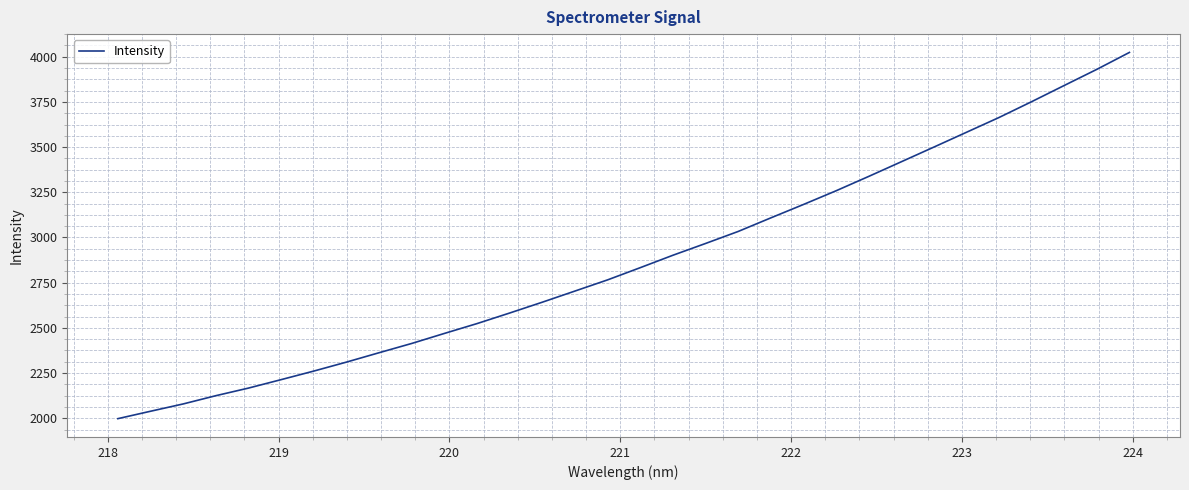

How many lines are shown in the chart?

1